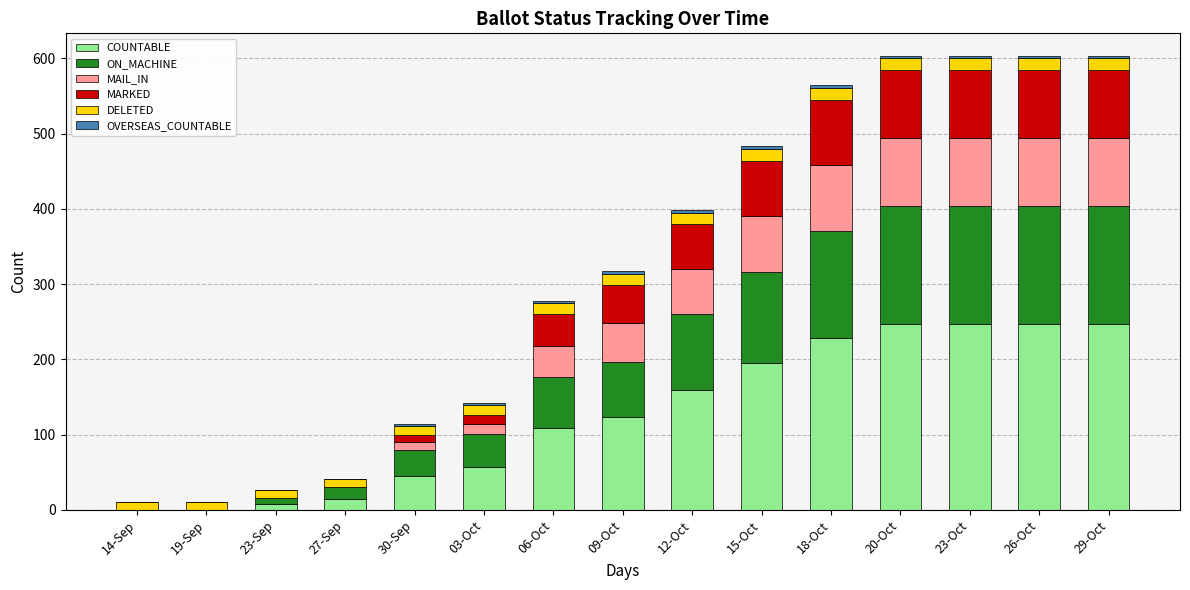

What is the maximum value for COUNTABLE?

247